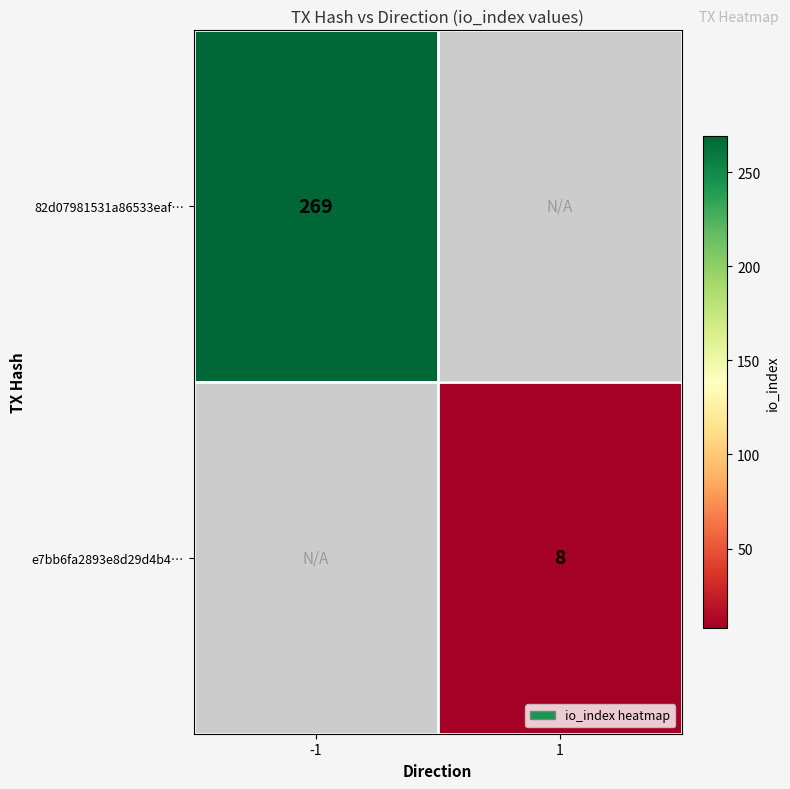

Is it true that e7bb6fa2893e8d29d4b4… equals 14 at 1?

False